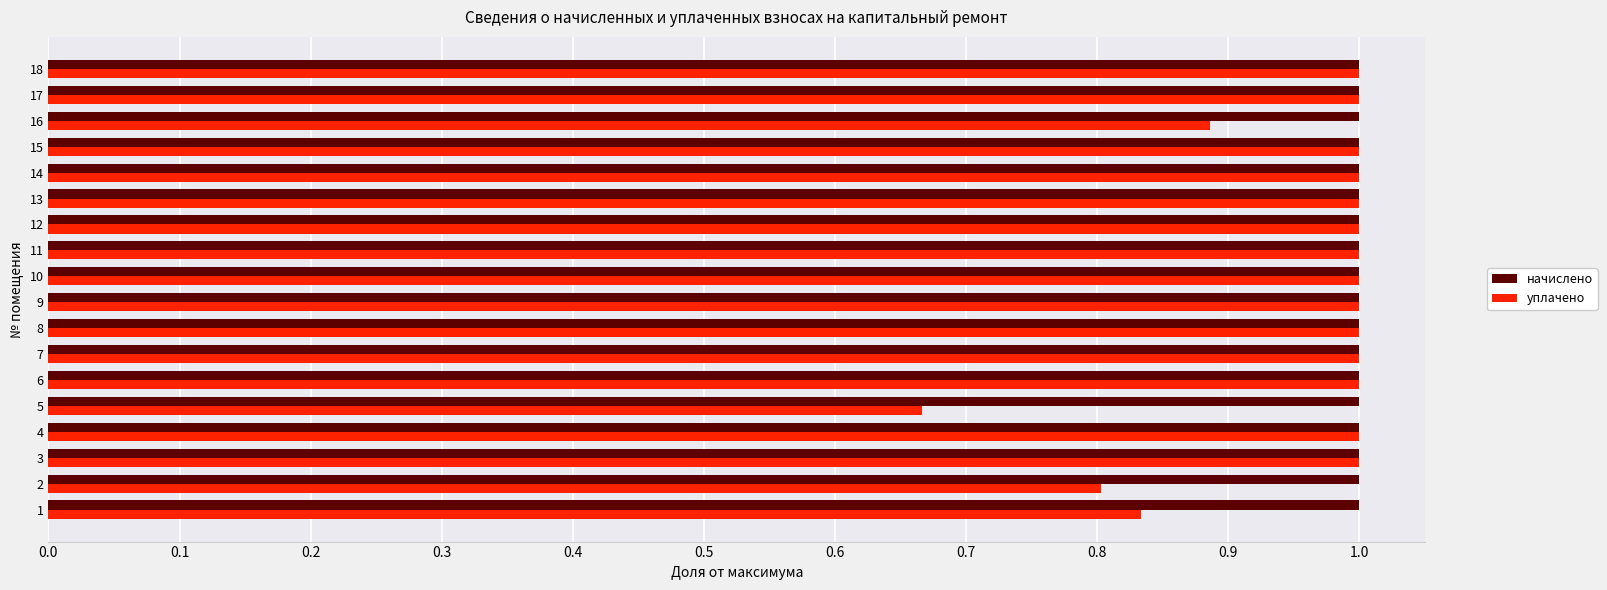

How many уплачено values are between 1 and 2?

14